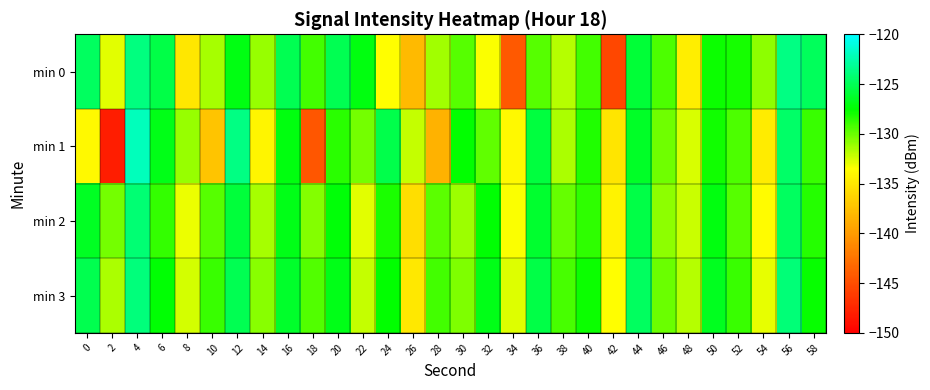

Reading left to right, extract all data points from this chart.

min 0: 0=-124.7	2=-132.8	4=-123.8	6=-125.5	8=-135.1	10=-131.4	12=-126.9	14=-131.0	16=-125.1	18=-129.1	20=-125.1	22=-127.1	24=-133.6	26=-138.0	28=-131.4	30=-129.5	32=-133.4	34=-144.2	36=-129.5	38=-131.8	40=-129.0	42=-145.3	44=-125.9	46=-129.3	48=-134.6	50=-127.7	52=-128.0	54=-130.8	56=-123.7	58=-124.9
min 1: 0=-133.9	2=-148.1	4=-122.1	6=-126.8	8=-131.1	10=-137.3	12=-123.7	14=-134.1	16=-127.1	18=-144.4	20=-128.5	22=-130.2	24=-125.3	26=-132.1	28=-138.4	30=-127.6	32=-129.8	34=-133.9	36=-125.7	38=-131.5	40=-128.3	42=-135.2	44=-126.4	46=-130.1	48=-132.6	50=-127.9	52=-129.3	54=-134.7	56=-124.5	58=-128.8
min 2: 0=-126.5	2=-130.3	4=-124.2	6=-128.7	8=-133.1	10=-129.5	12=-125.8	14=-131.4	16=-126.9	18=-130.6	20=-127.3	22=-132.8	24=-128.1	26=-135.6	28=-129.7	30=-131.2	32=-127.5	34=-133.4	36=-126.1	38=-129.9	40=-128.6	42=-134.2	44=-125.4	46=-130.8	48=-132.3	50=-127.1	52=-129.6	54=-133.7	56=-124.8	58=-128.4
min 3: 0=-125.2	2=-131.6	4=-123.9	6=-127.4	8=-132.5	10=-128.8	12=-125.1	14=-130.7	16=-126.3	18=-129.4	20=-126.8	22=-132.1	24=-127.6	26=-134.9	28=-129.1	30=-130.5	32=-126.9	34=-132.7	36=-125.5	38=-129.2	40=-127.8	42=-133.5	44=-124.7	46=-130.0	48=-131.8	50=-126.6	52=-128.9	54=-132.9	56=-124.1	58=-127.7